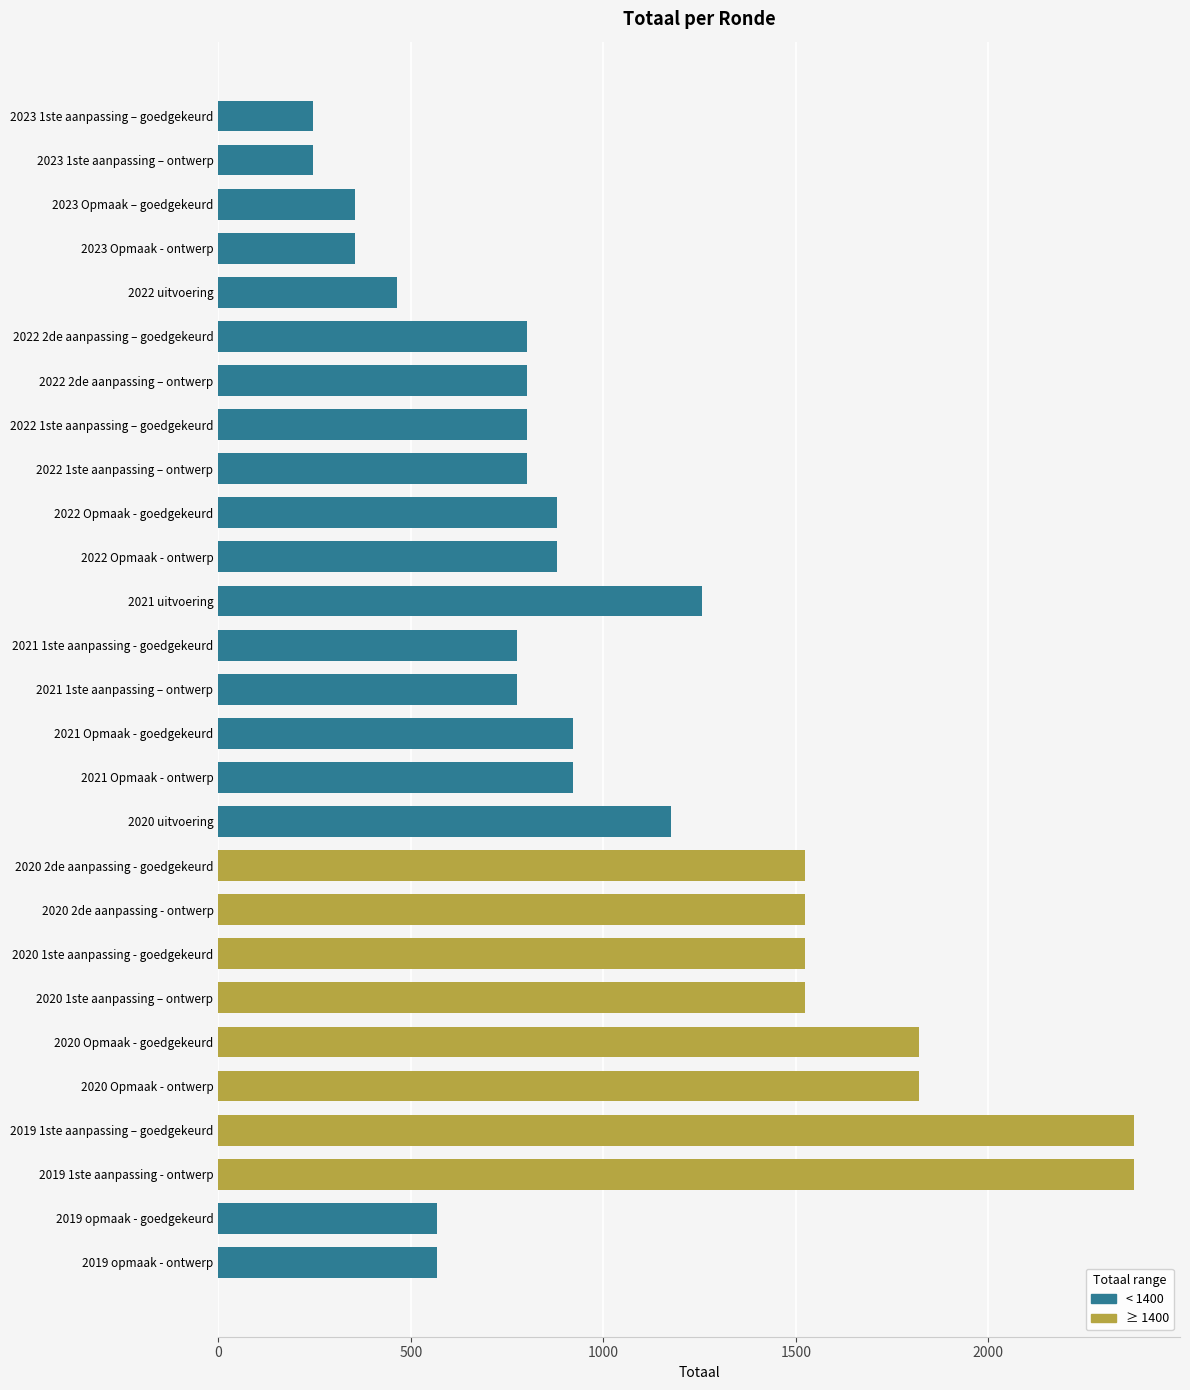

True or false: the data shows 1377 at 2022 Opmaak - goedgekeurd.

False